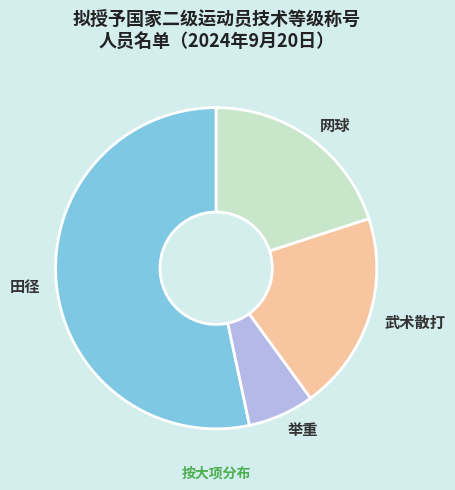

What is the ratio of the value at 举重 to the value at 网球?

0.3